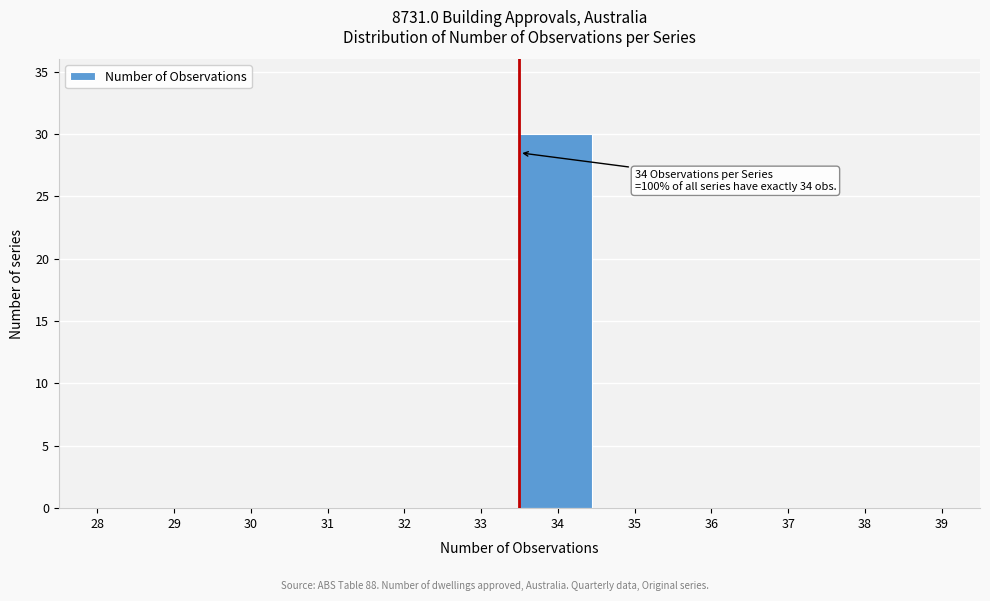

Reading left to right, extract all data points from this chart.

28=0	29=0	30=0	31=0	32=0	33=0	34=30	35=0	36=0	37=0	38=0	39=0